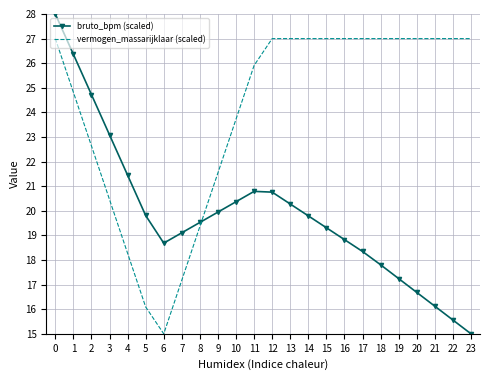

What is the average value of the bruto_bpm (scaled) series?

19.9